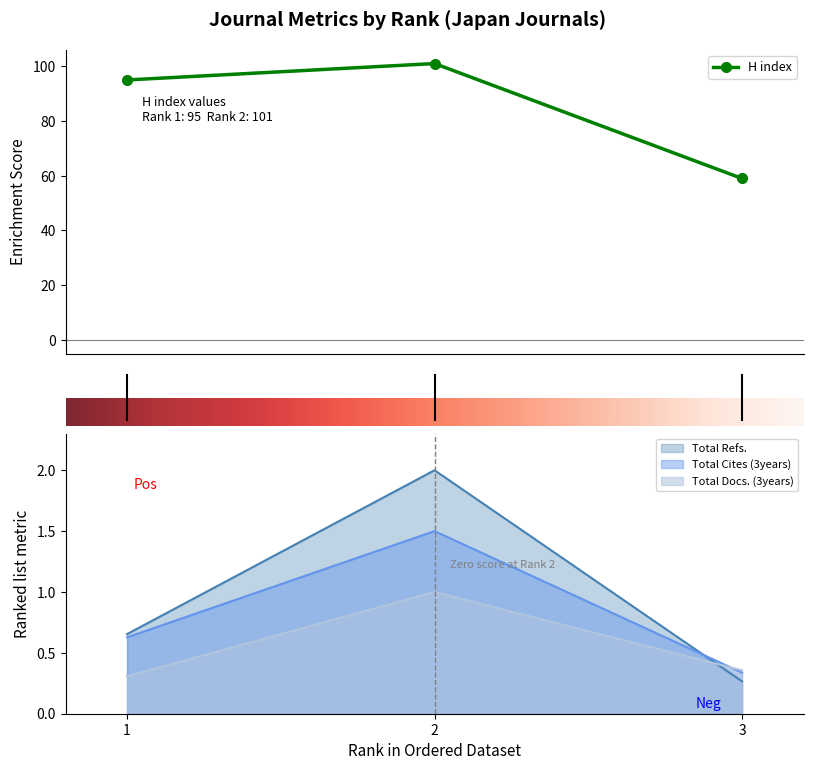

How many values in the H index series are below 95?

1